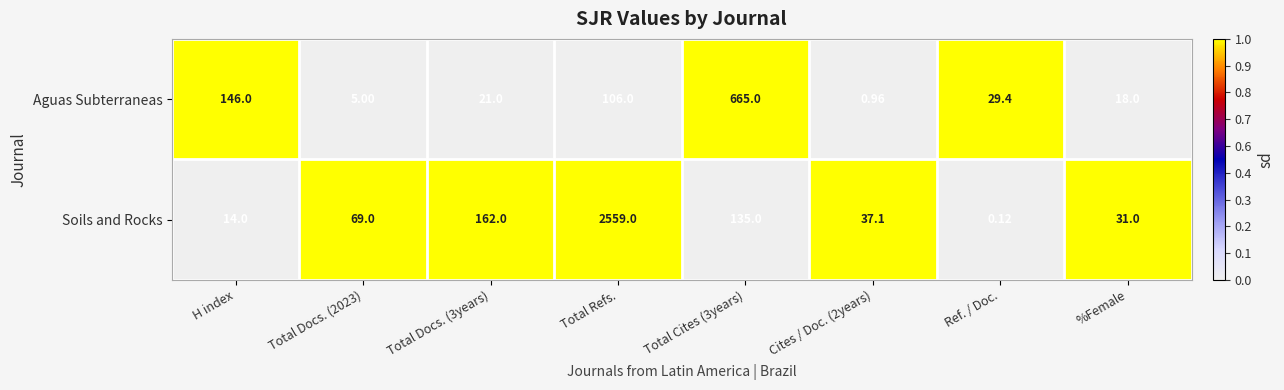

Which series has the widest spread of values?

Soils and Rocks